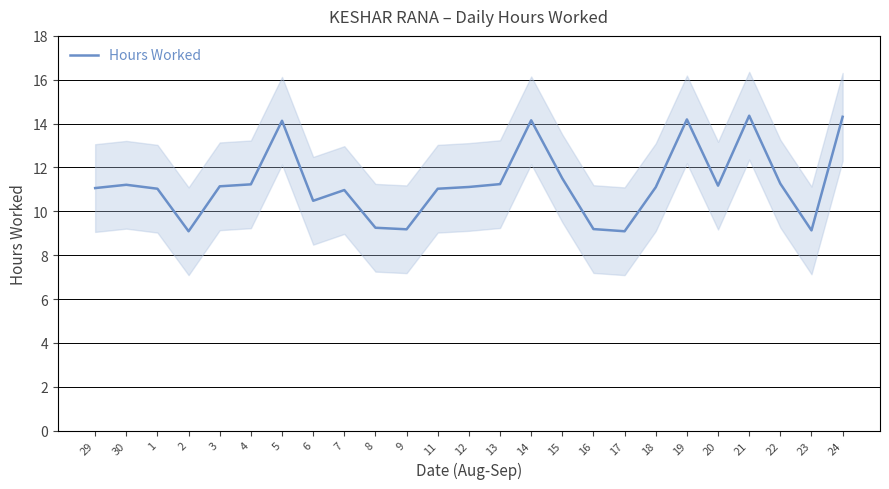

What is the sum of the values at 18 and 19?

25.3